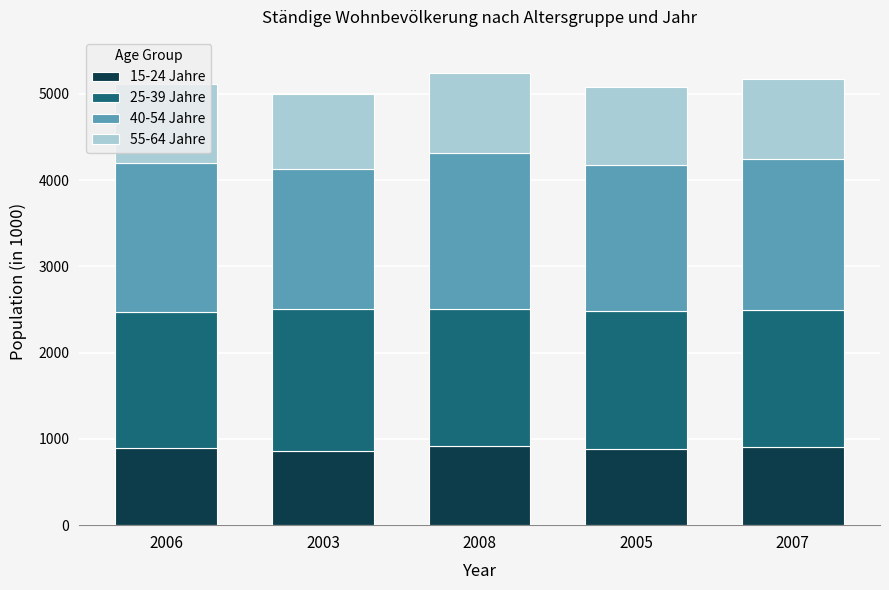

True or false: 15-24 Jahre has a value of 347.8 at 2006.

False